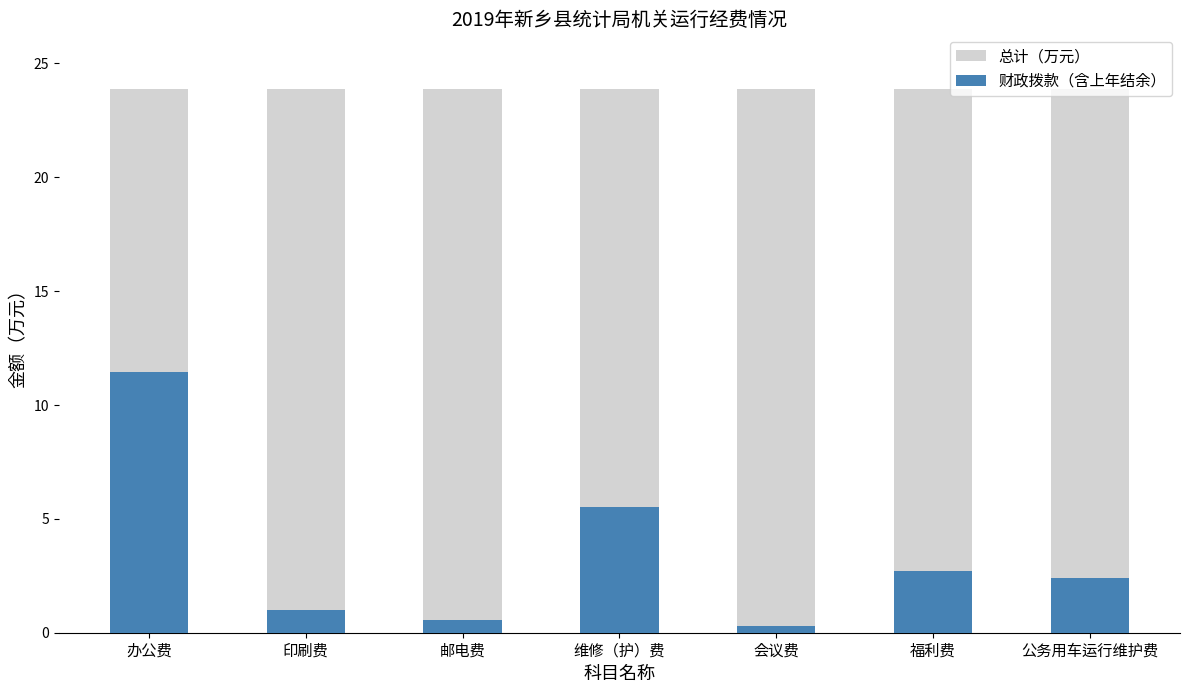

How many data points in 财政拨款（含上年结余） are less than 2?

3